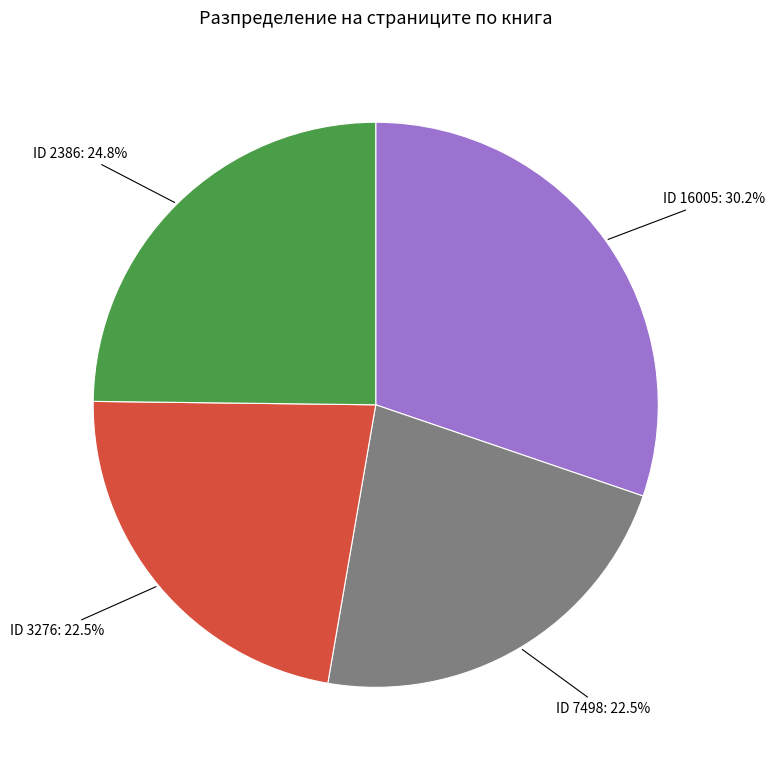

Does any single category account for the majority?

No